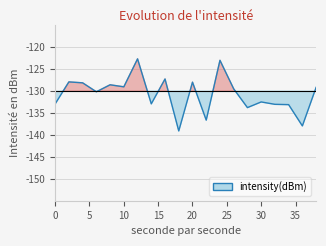

True or false: the data shows -176.4 at 4.

False